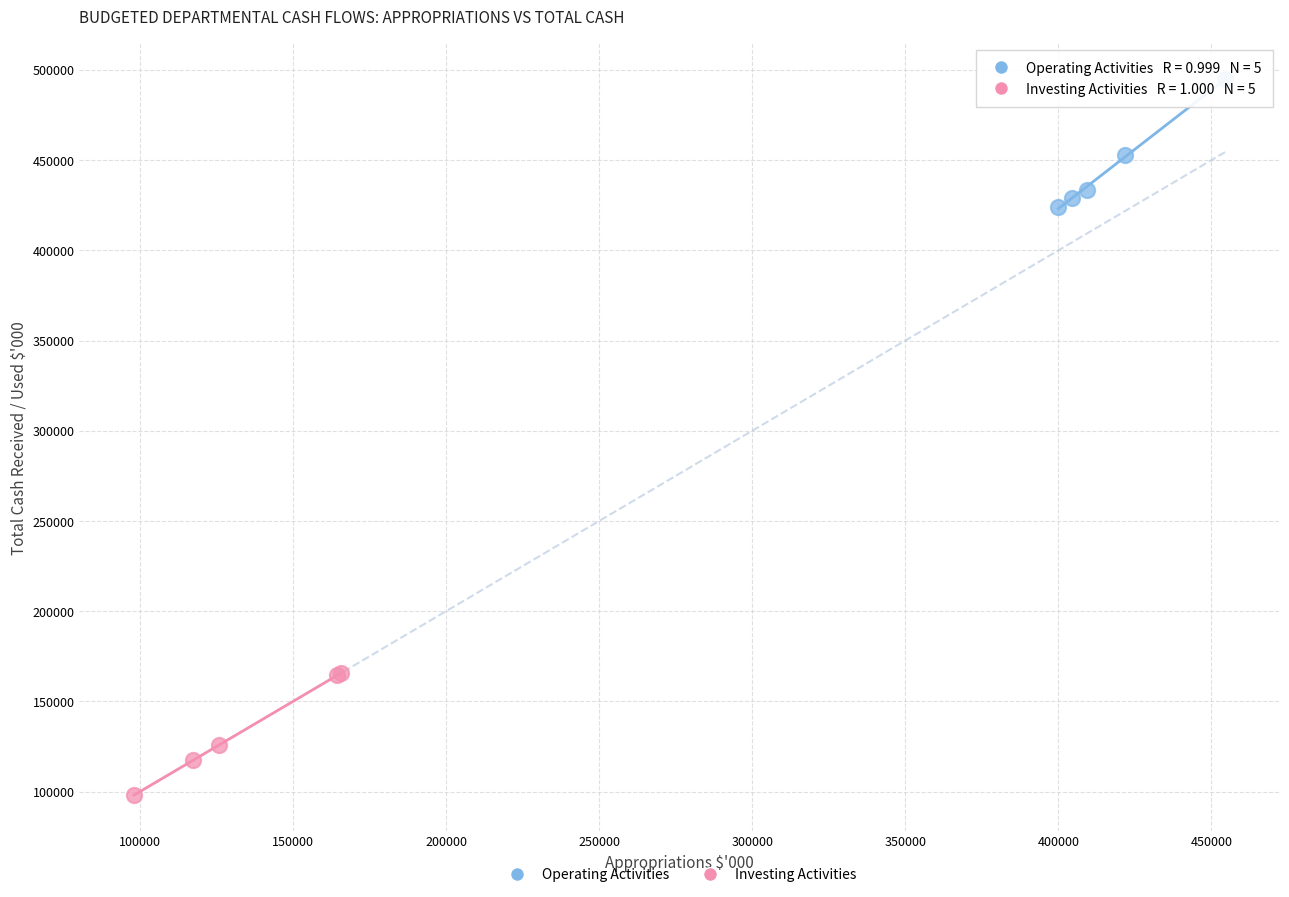

Which series reaches the minimum Y coordinate?

Investing Activities